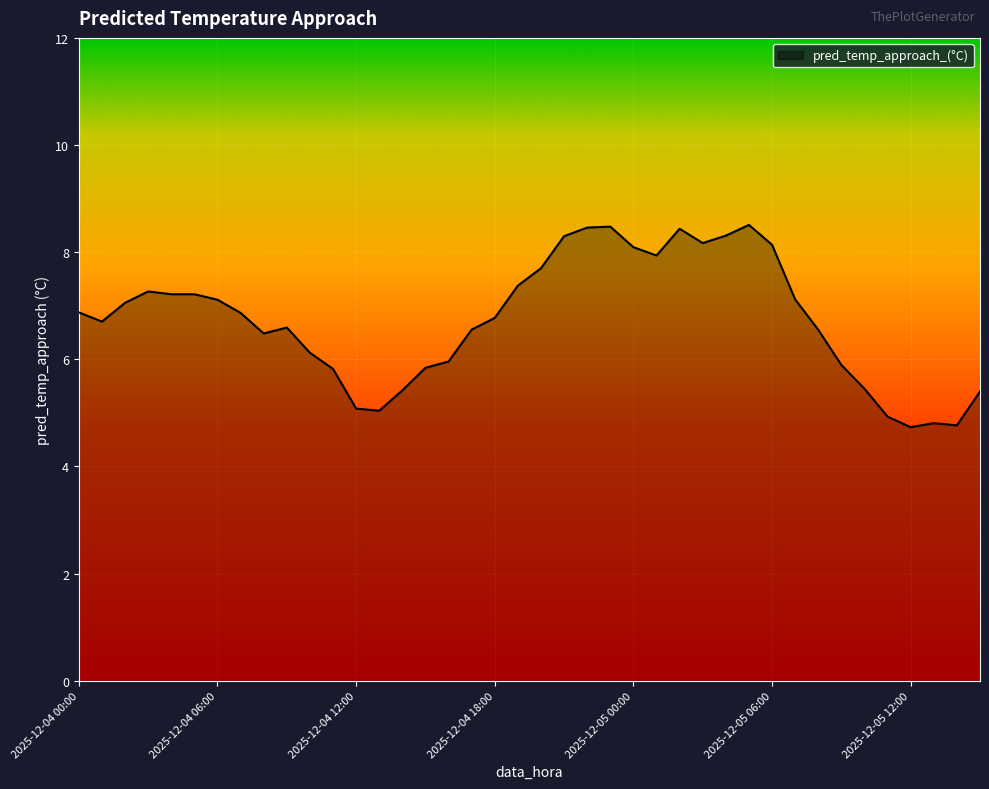

What is the difference between the maximum and minimum values?

3.8